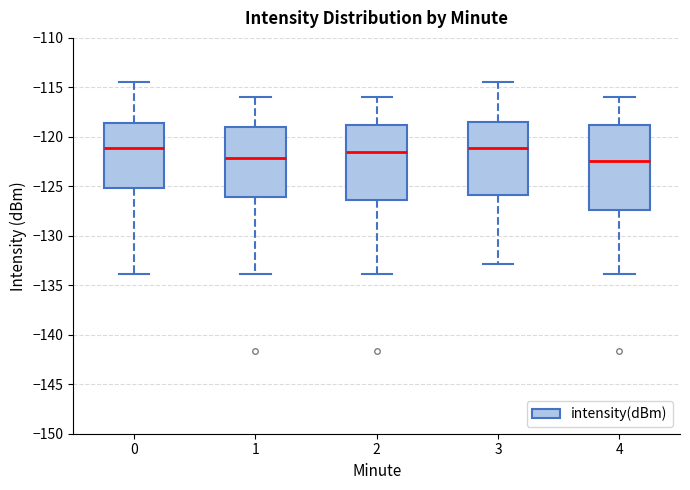

Which box is the tallest, from its lower edge to its upper edge?

4